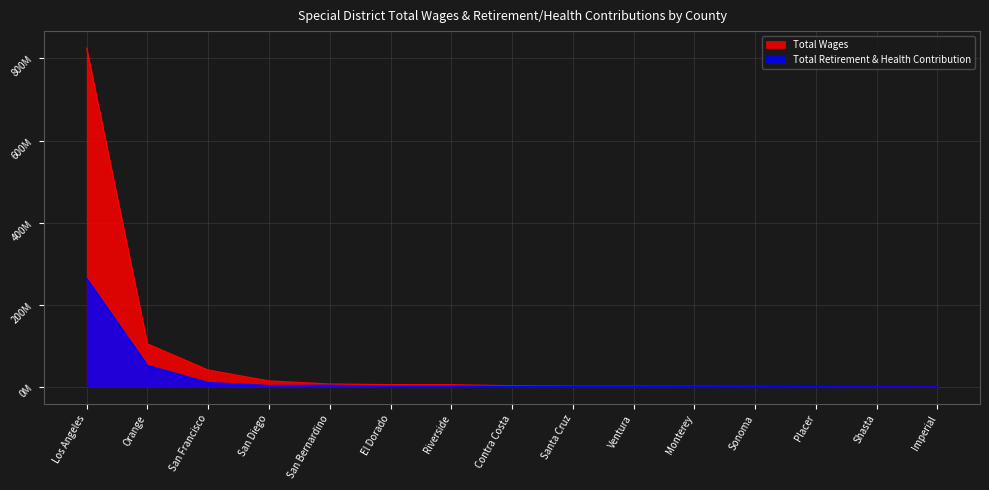

Rank the series by their average value, from highest to lowest.

Total Wages, Total Retirement & Health Contribution